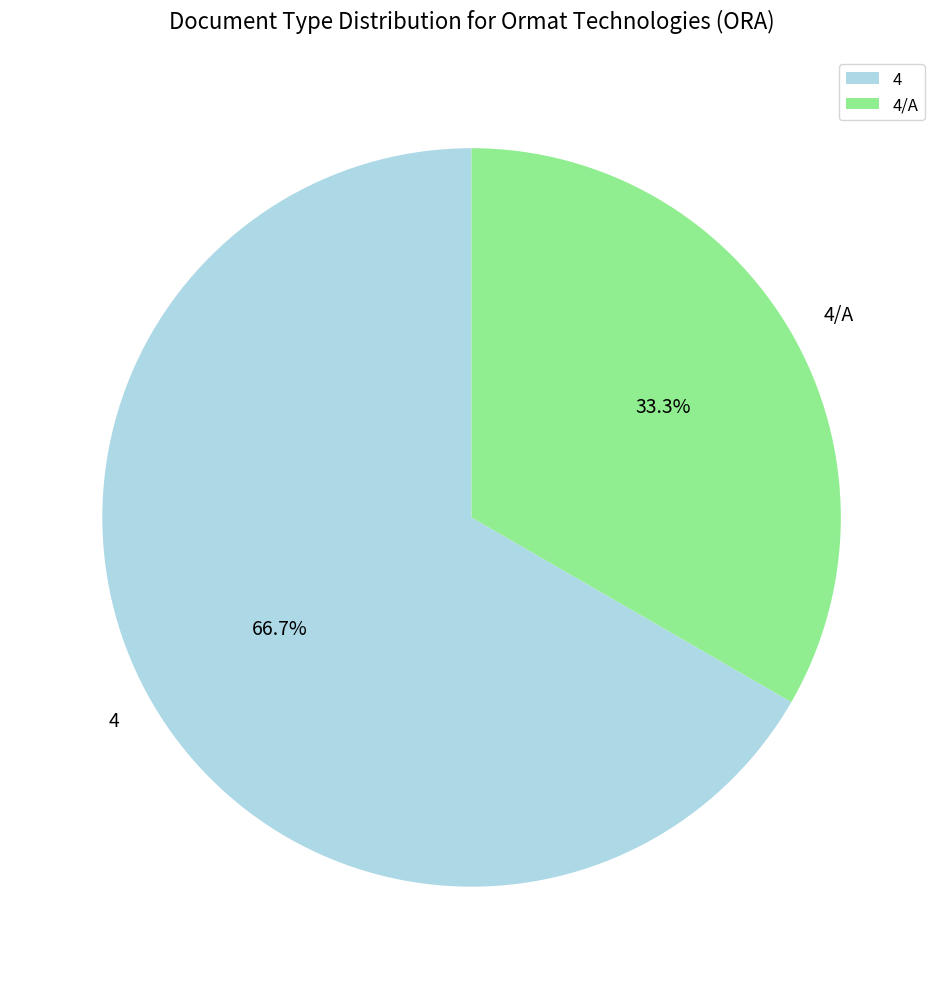

Is there a majority slice in this chart?

Yes